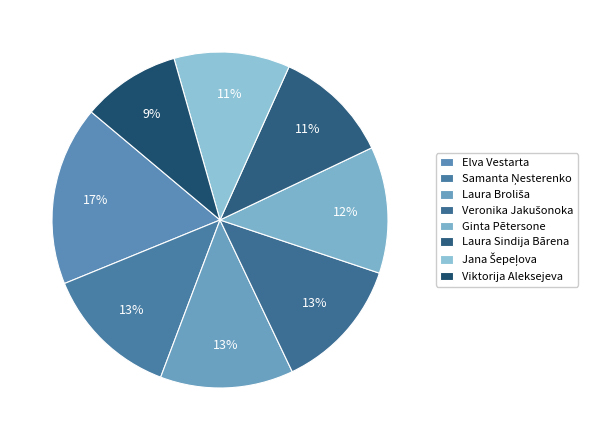

How many slices are in this pie chart?

8